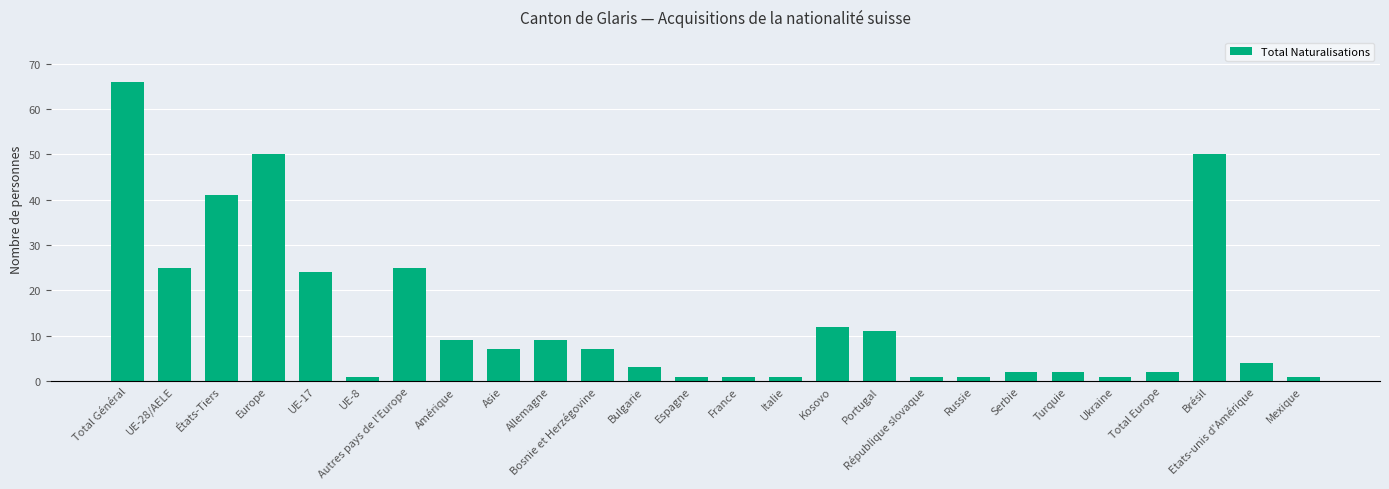

Reading left to right, transcribe all the data shown in this chart.

Total Général=66	UE-28/AELE=25	États-Tiers=41	Europe=50	UE-17=24	UE-8=1	Autres pays de l'Europe=25	Amérique=9	Asie=7	Allemagne=9	Bosnie et Herzégovine=7	Bulgarie=3	Espagne=1	France=1	Italie=1	Kosovo=12	Portugal=11	République slovaque=1	Russie=1	Serbie=2	Turquie=2	Ukraine=1	Total Europe=2	Brésil=50	Etats-unis d'Amérique=4	Mexique=1